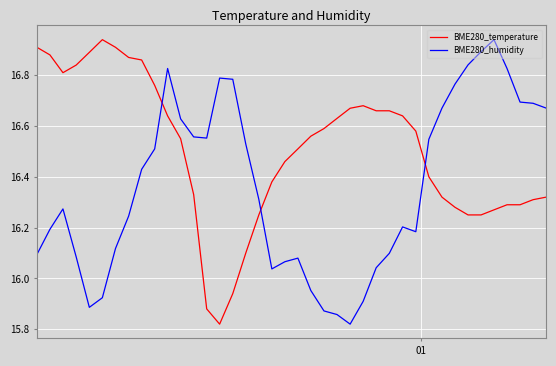

List the series in order of their overall mean, highest first.

BME280_temperature, BME280_humidity